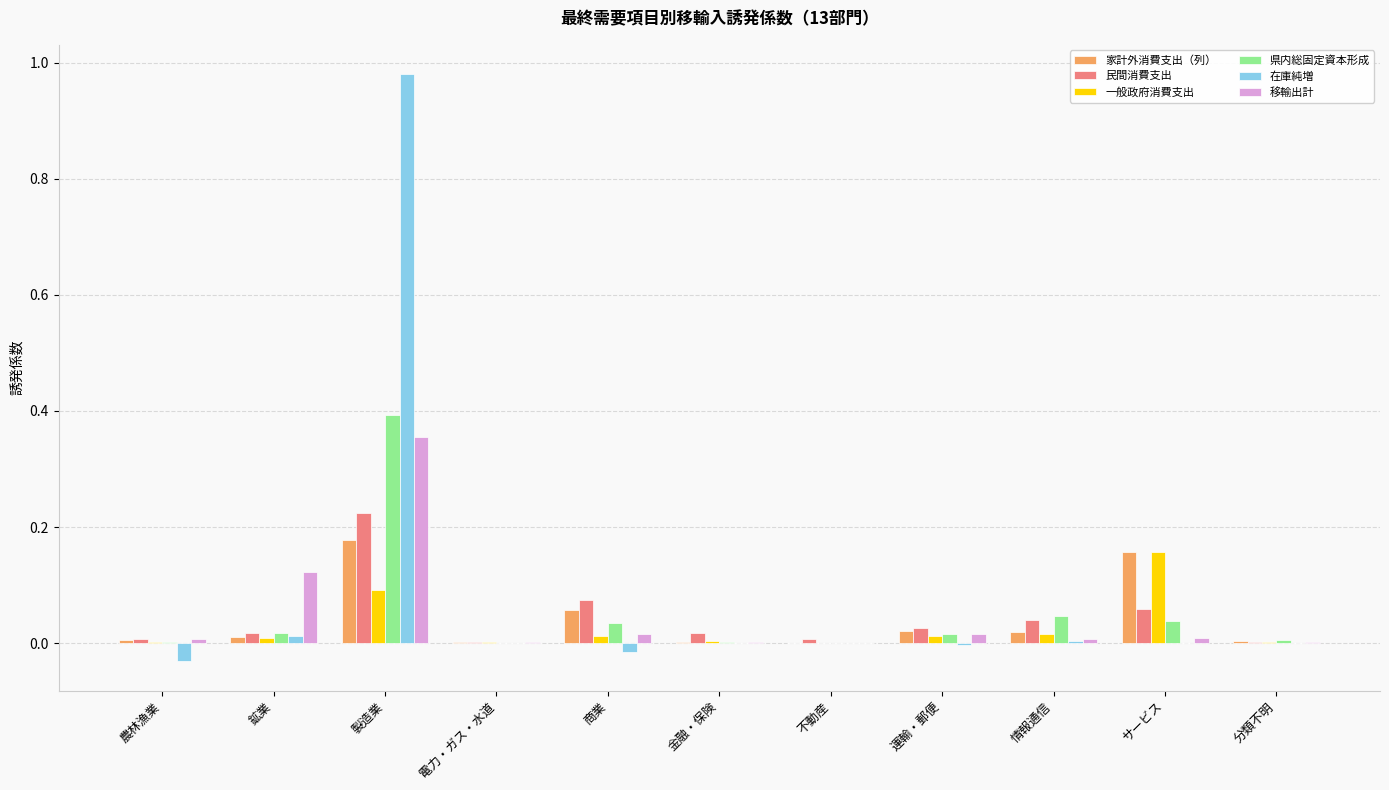

Between 製造業 and 商業, which series saw the biggest shift?

在庫純増